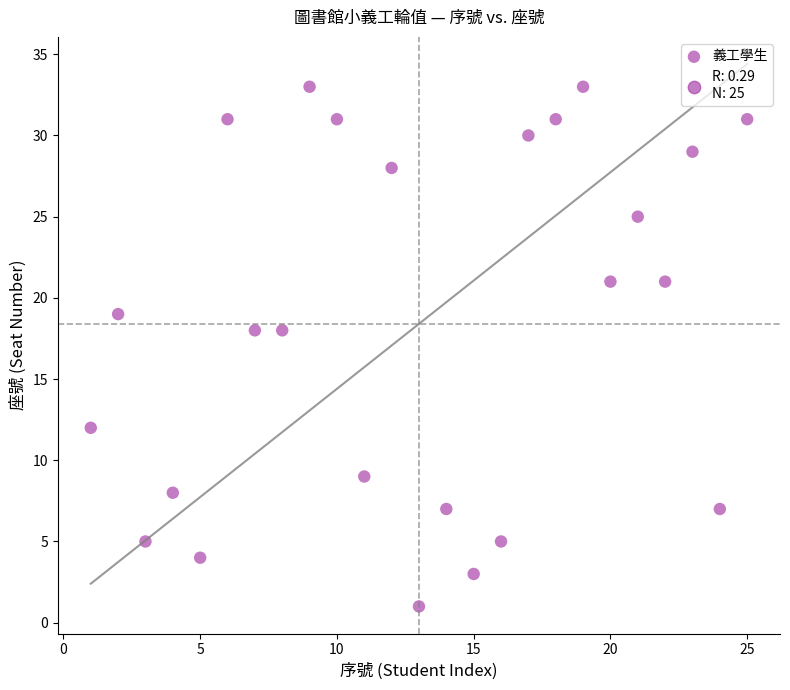

What is the range of Y values (max minus min)?

32